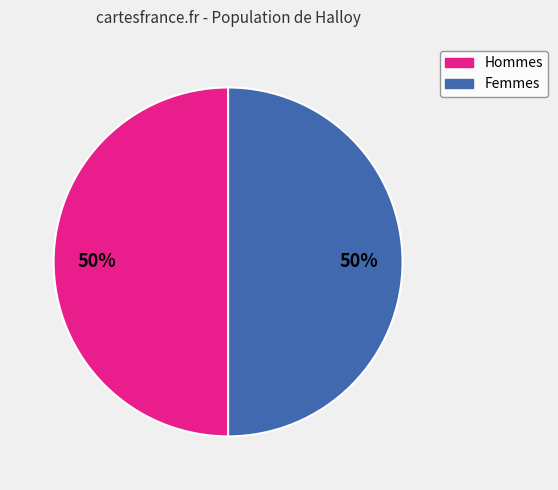

Combined, do Hommes and Femmes account for over 50%?

Yes